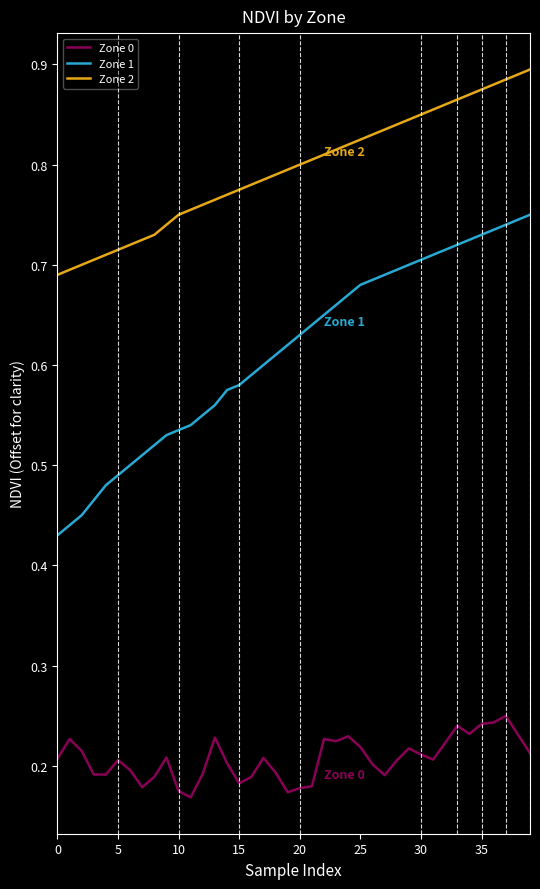

How many lines are shown in the chart?

3